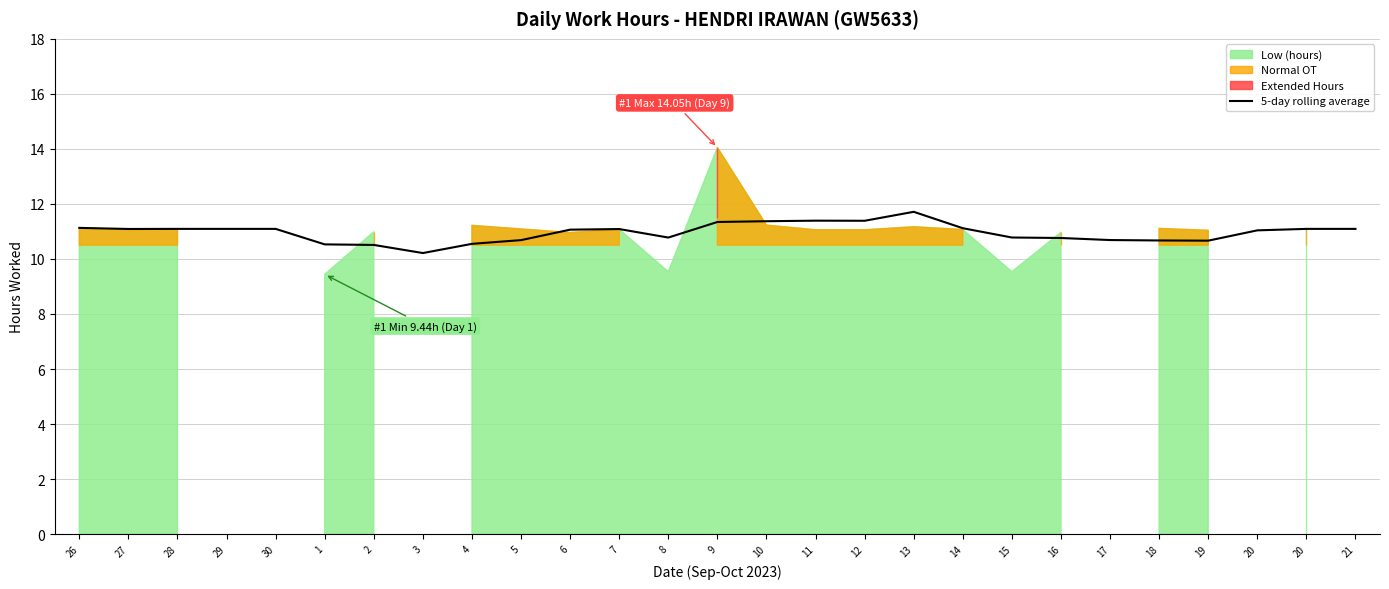

Reading left to right, extract all data points from this chart.

11.1	11.1	11.1	11.1	11.1	10.5	10.5	10.2	10.5	10.7	11.1	11.1	10.8	11.3	11.4	11.4	11.4	11.7	11.1	10.8	10.8	10.7	10.7	10.7	11.0	11.1	11.1